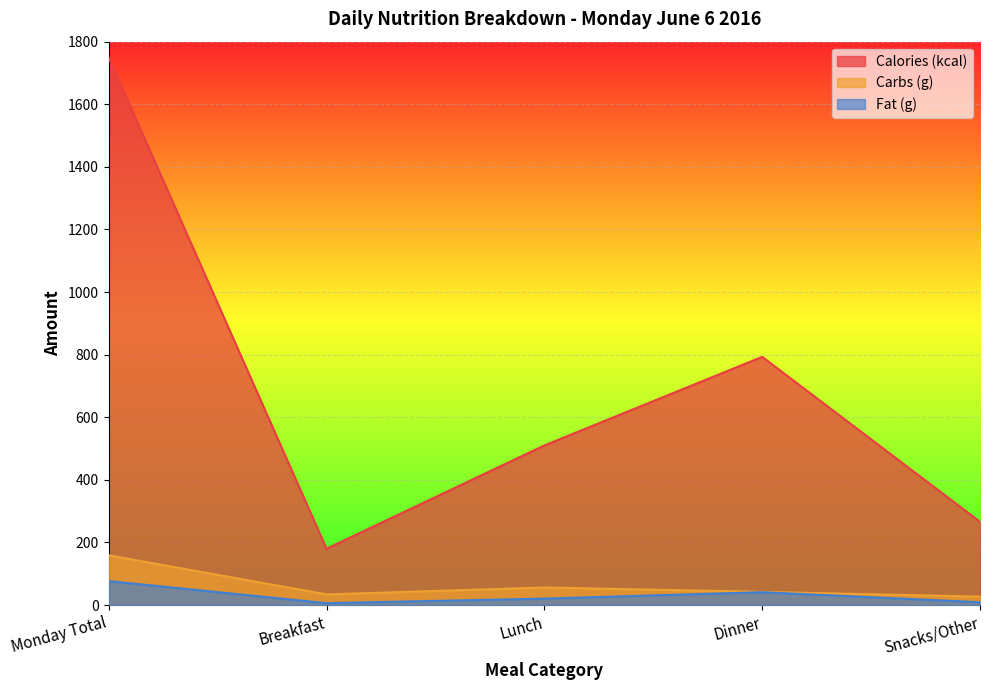

Reading right to left, what are all the values shown in this chart?

Calories (kcal): 266.0	793.0	510.0	180.0	1749.0
Carbs (g): 26.9	42.1	56.0	34.0	159.0
Fat (g): 8.9	41.0	20.5	6.0	76.5